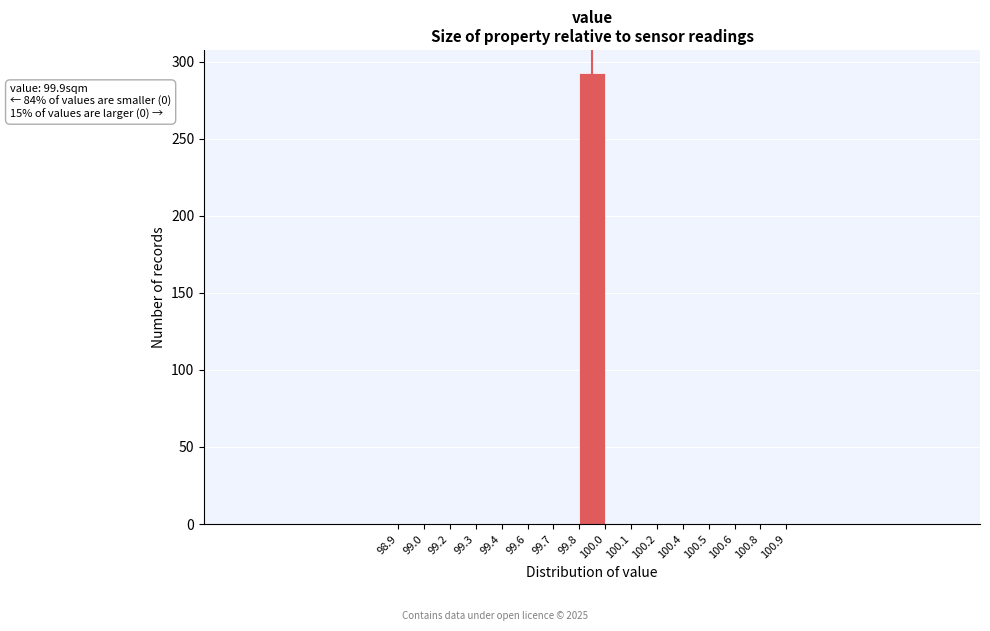

Which range on the x-axis has the tallest bar?

99.8 to 100.0